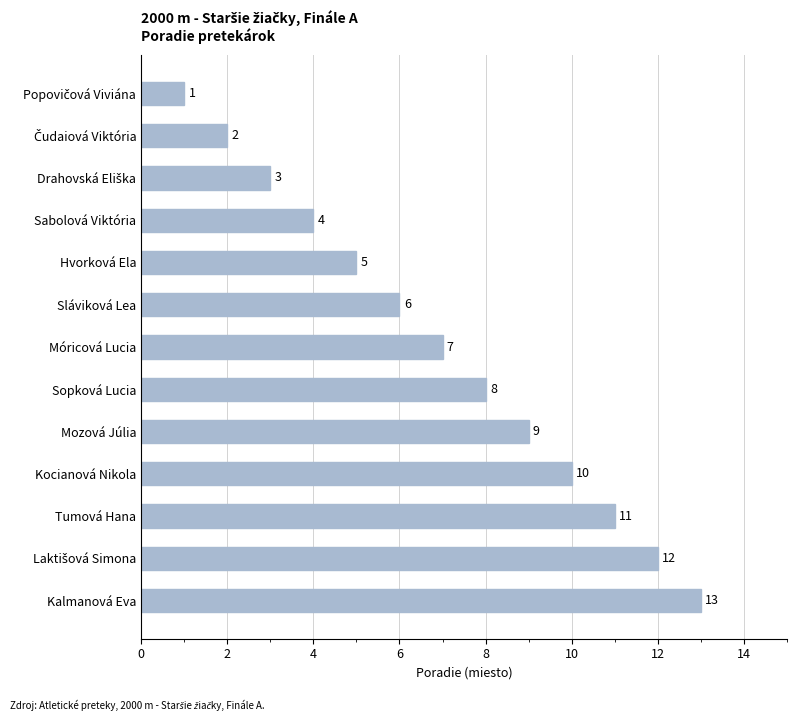

What is the difference between the maximum and second lowest values?

11